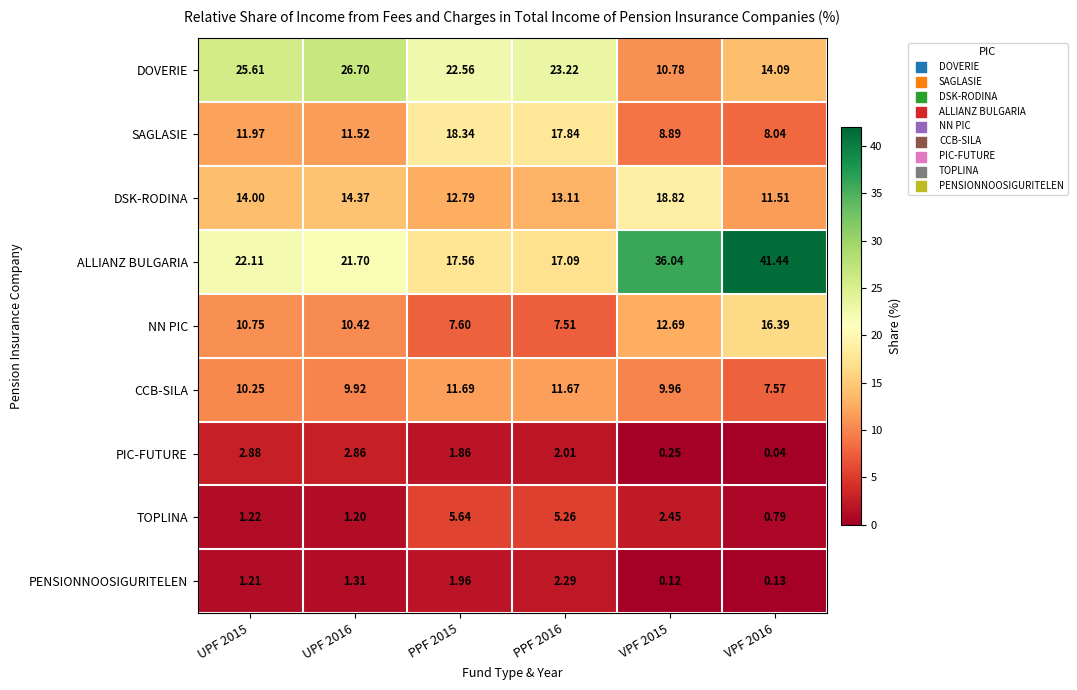

Between UPF 2016 and PPF 2015, which series saw the biggest shift?

SAGLASIE